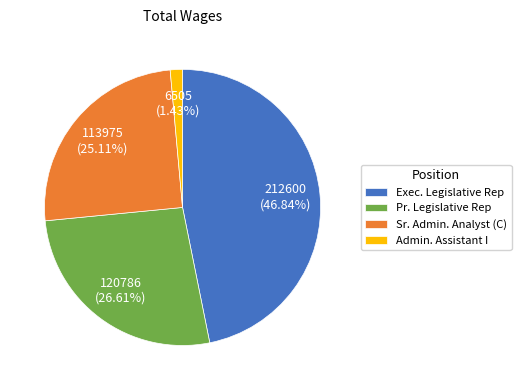

Rank the categories by value from lowest to highest.

Admin. Assistant I, Sr. Admin. Analyst (C), Pr. Legislative Rep, Exec. Legislative Rep